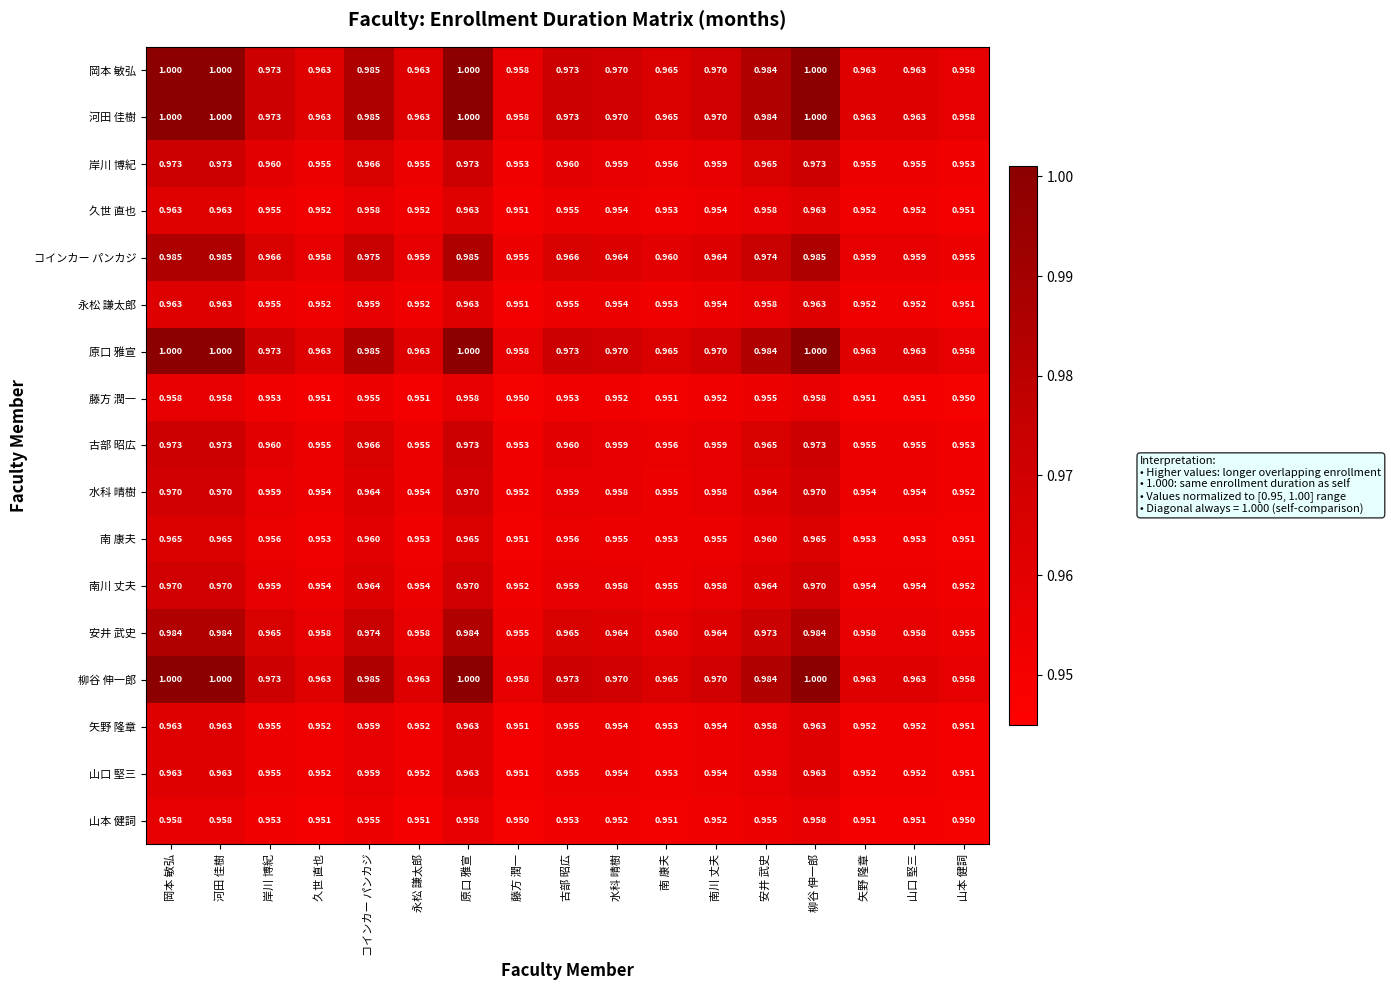

Is the value of 河田 佳樹 at 安井 武史 greater than the value of 柳谷 伸一郎 at 永松 謙太郎?

Yes